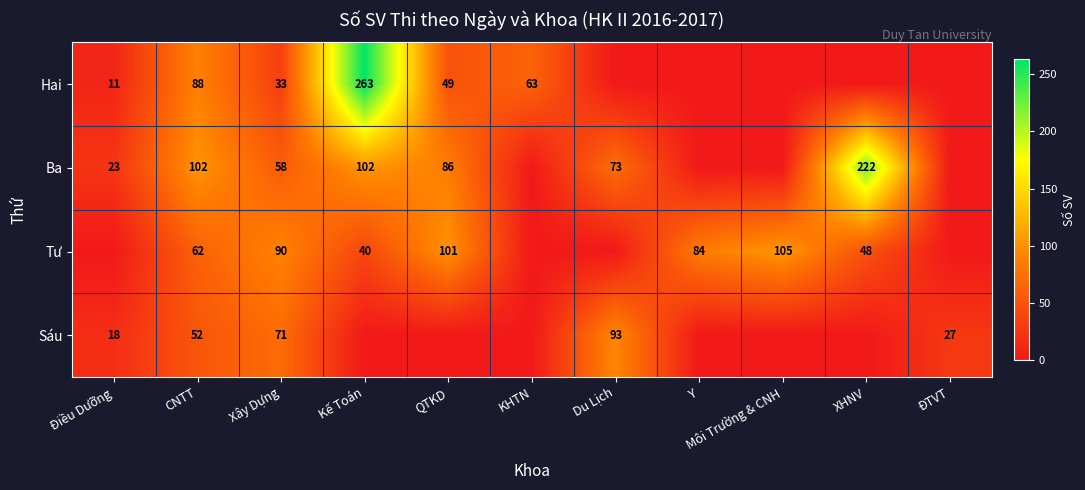

Is it true that Ba equals 16 at Du Lịch?

False